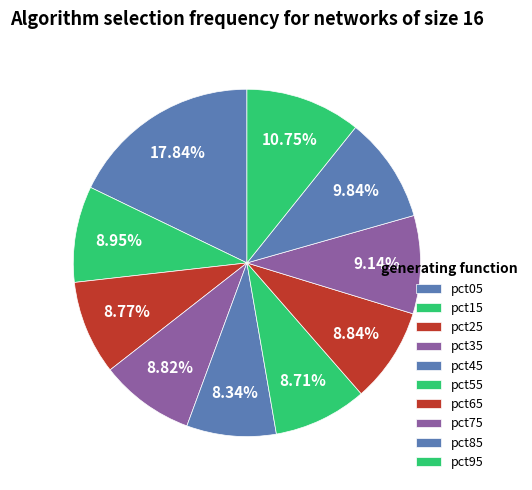

Count the number of slices in the pie.

10